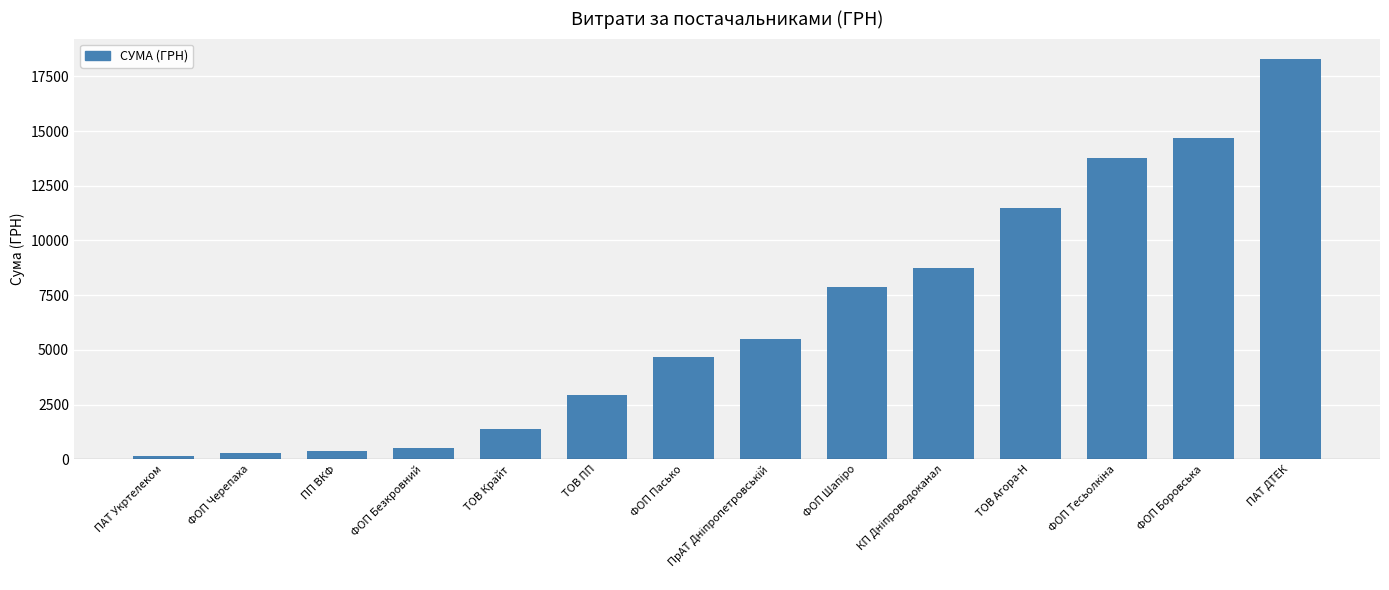

True or false: the data shows 1370.0 at ТОВ Крайт.

True